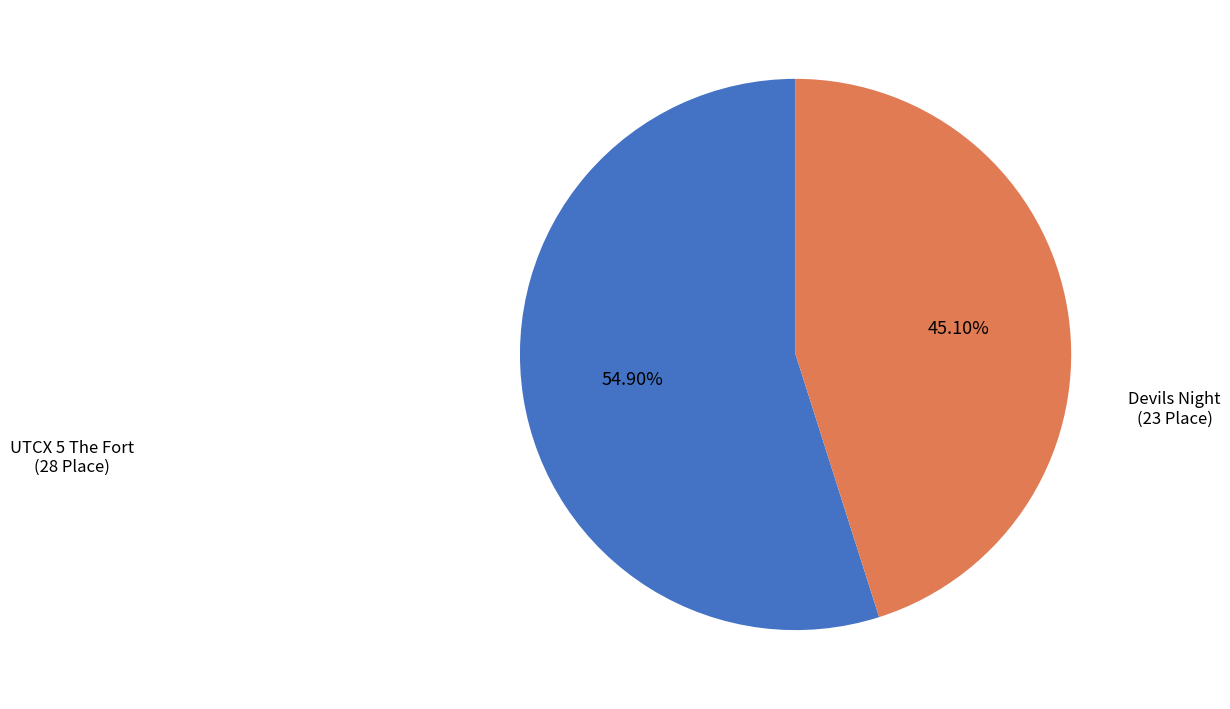

Is UTCX 5 The Fort the majority of the pie?

Yes